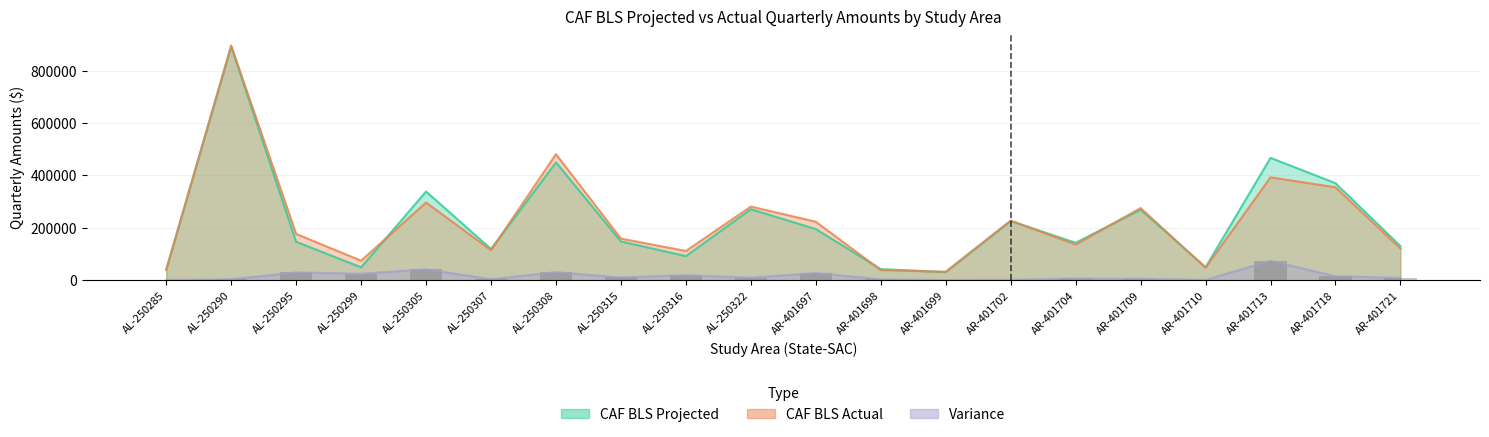

The Variance series shows 6436 at AR-401698. True or false?

False